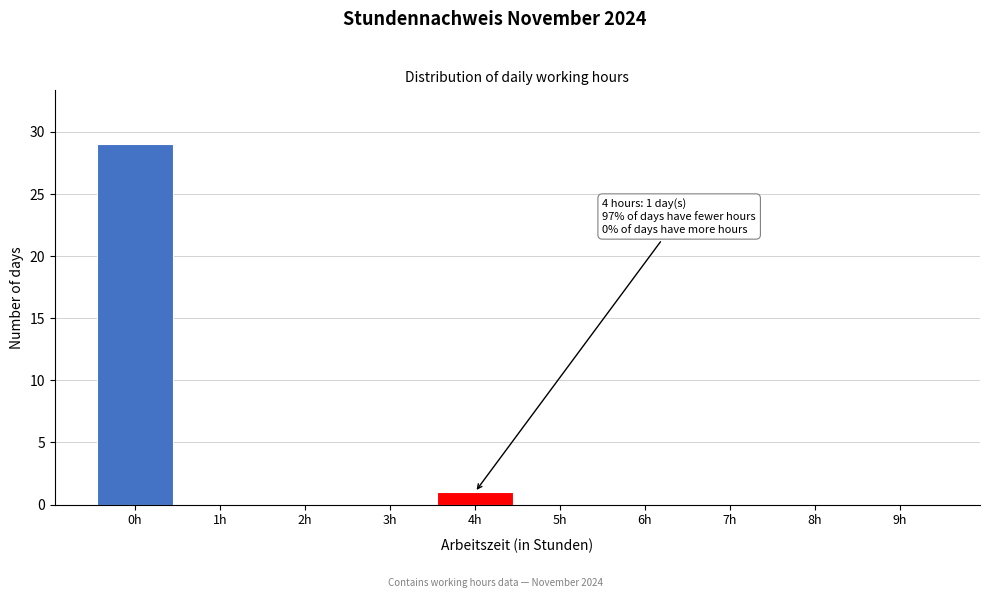

Over which range of the x-axis is the bar tallest?

-0.5 to 0.5